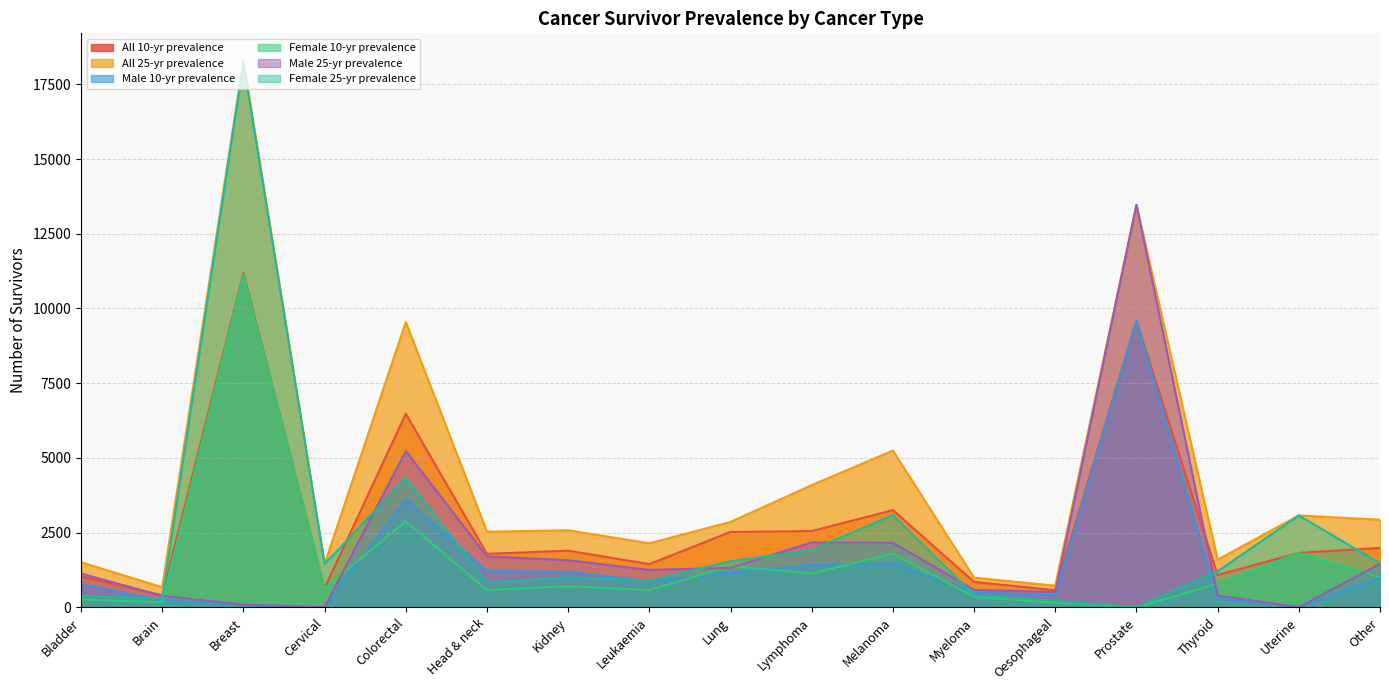

What is the average value of the Male 10-yr prevalence series?

1394